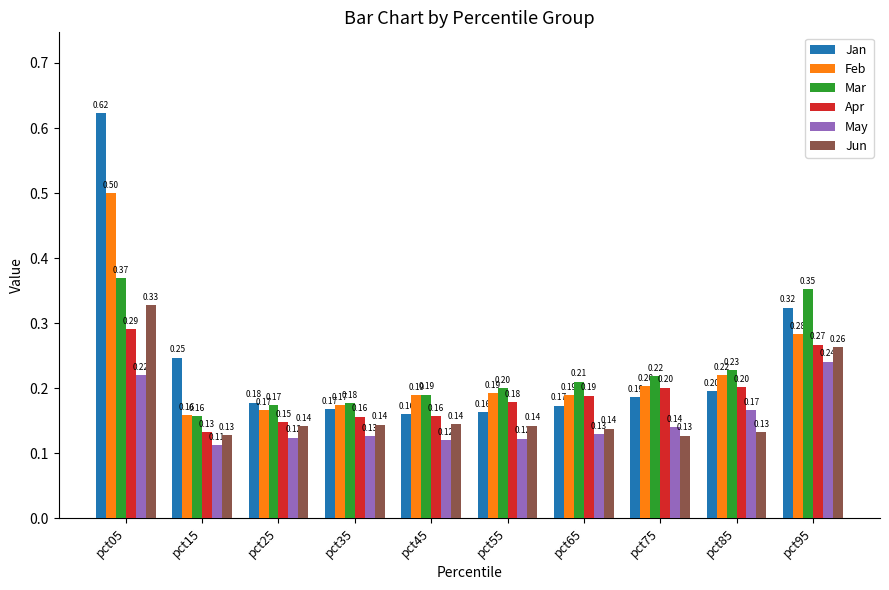

What are all the series names shown in the legend?

Jan, Feb, Mar, Apr, May, Jun